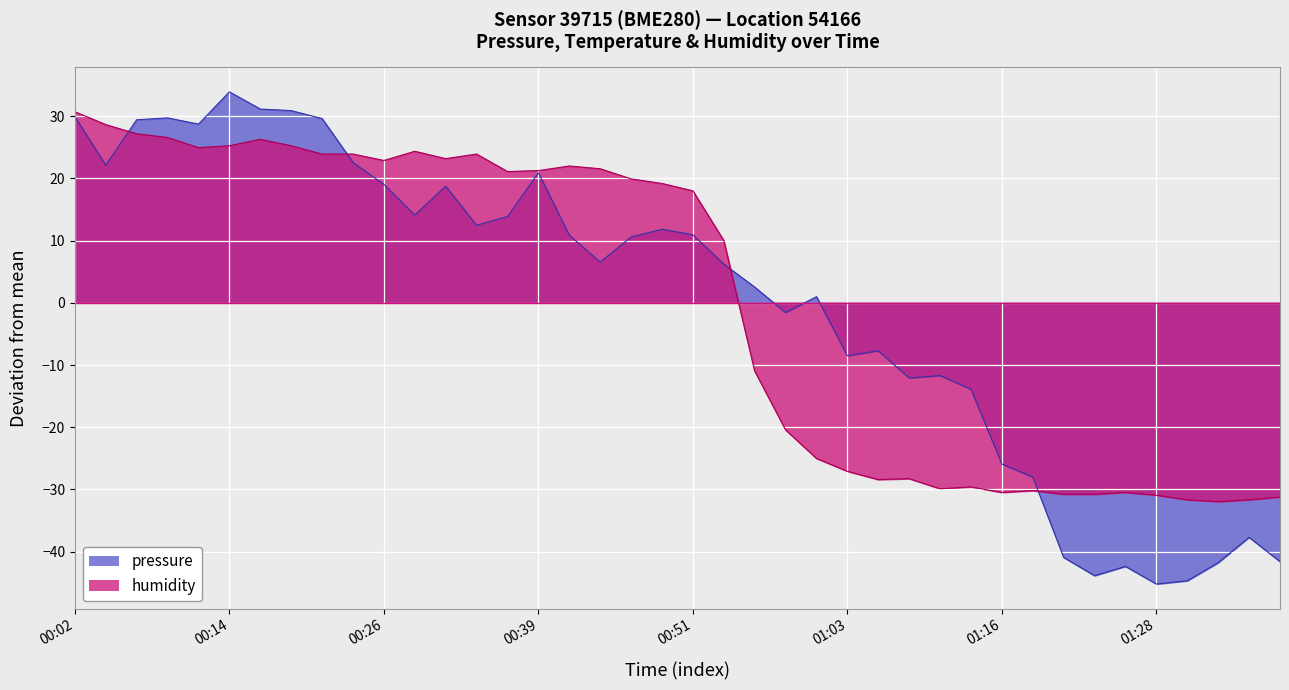

True or false: pressure has more than 0 points higher than both neighbors.

True